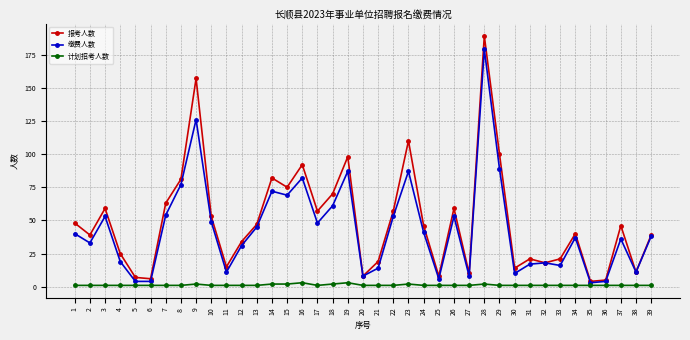

What are all the series names shown in the legend?

报考人数, 缴费人数, 计划招考人数